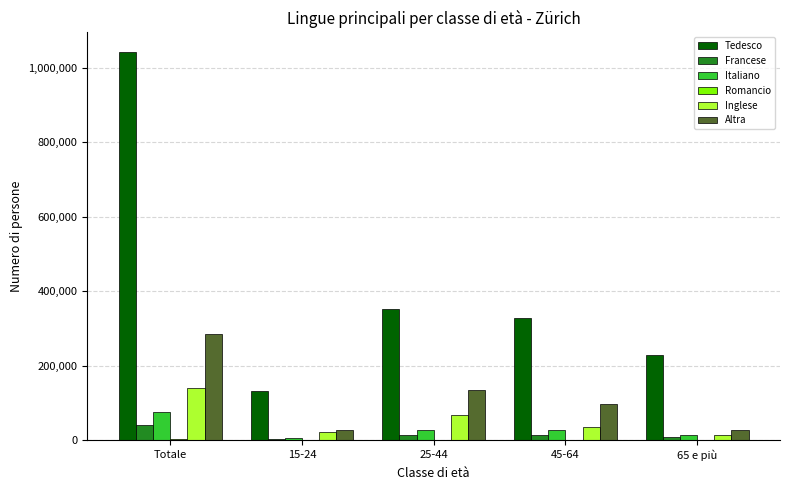

The value of Tedesco at 15-24 is 198399.8. True or false?

False